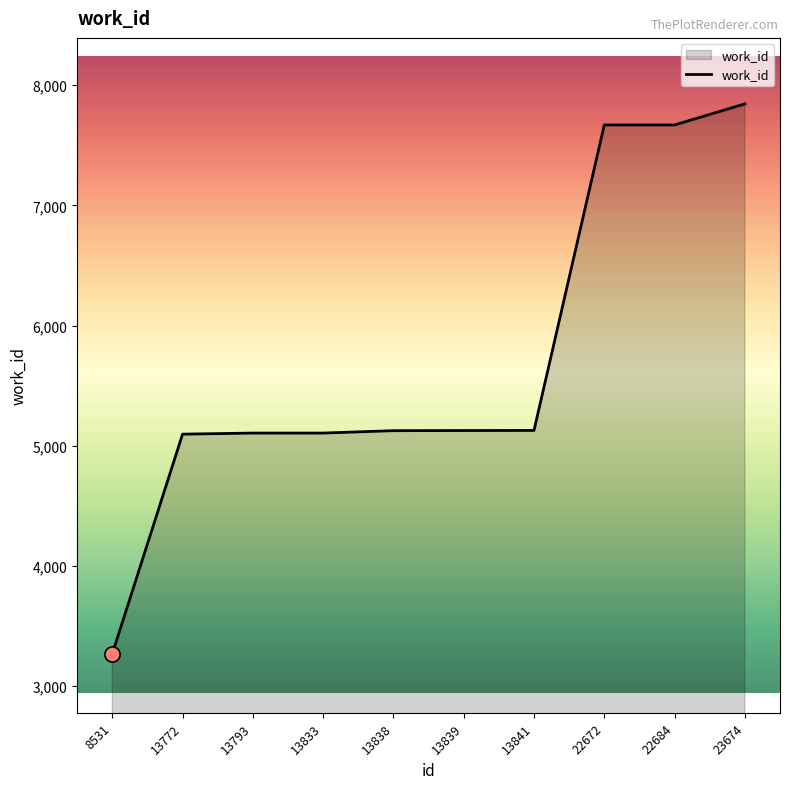

What is the ratio of the value at 23674 to the value at 22672?

1.0